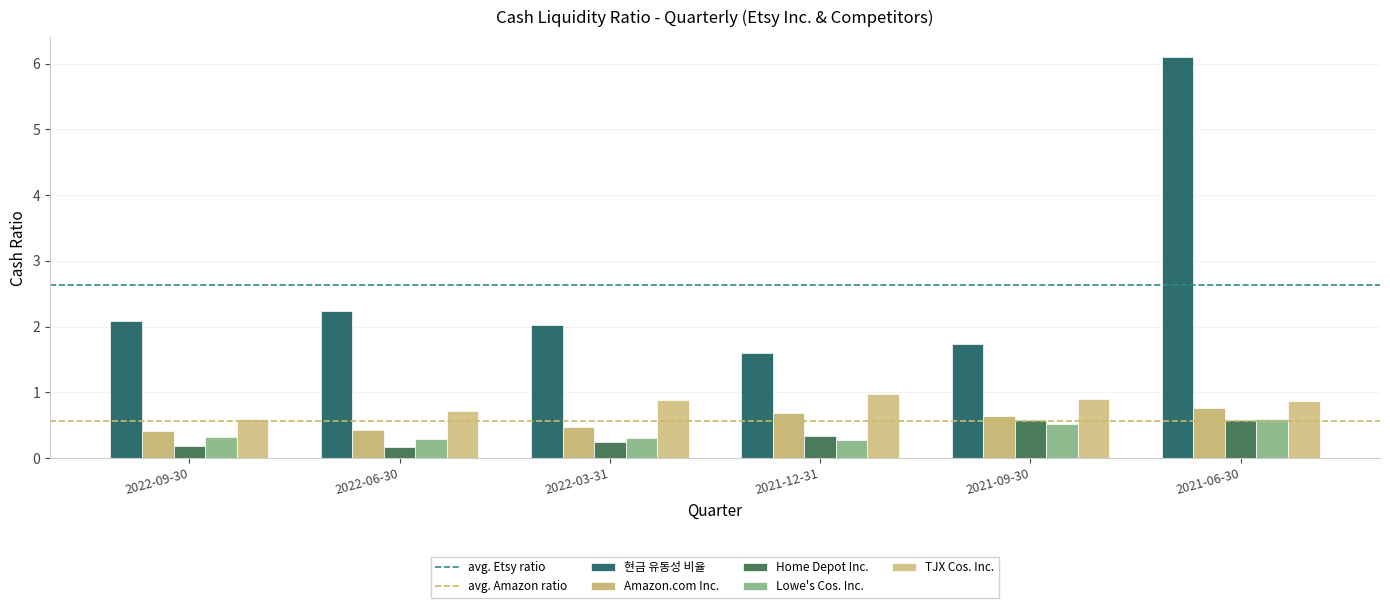

At which label does 현금 유동성 비율 first exceed 2?

2022-09-30